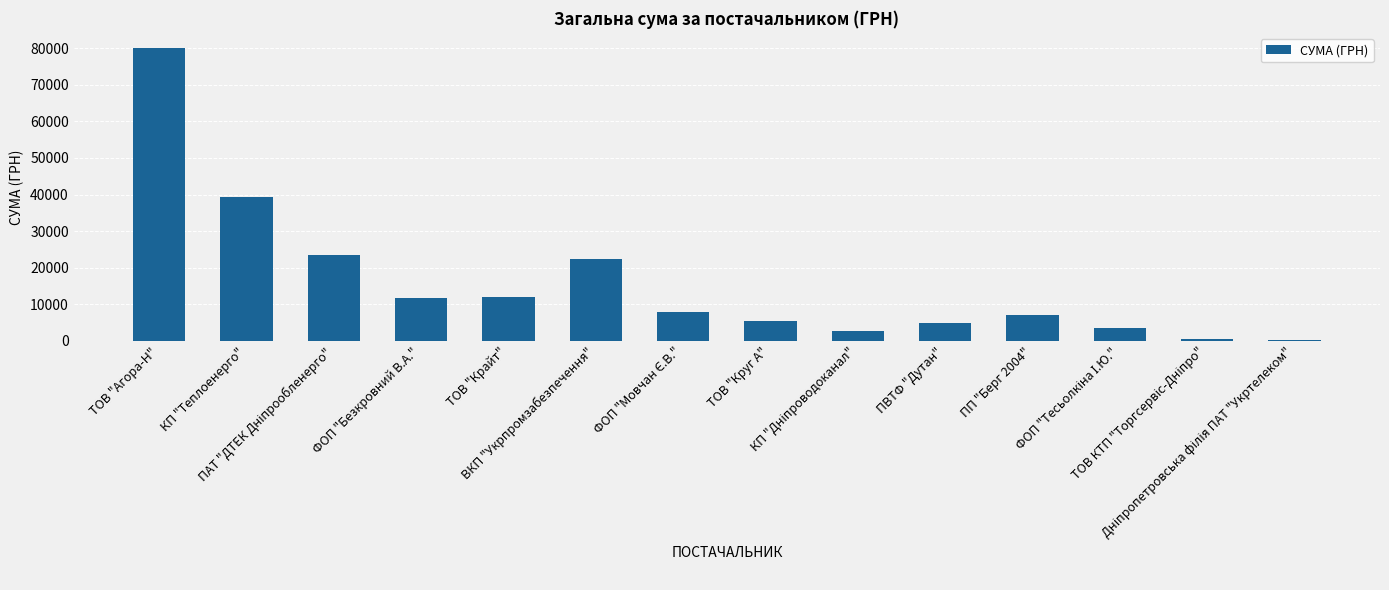

What is the difference between the maximum and minimum values?

79893.8